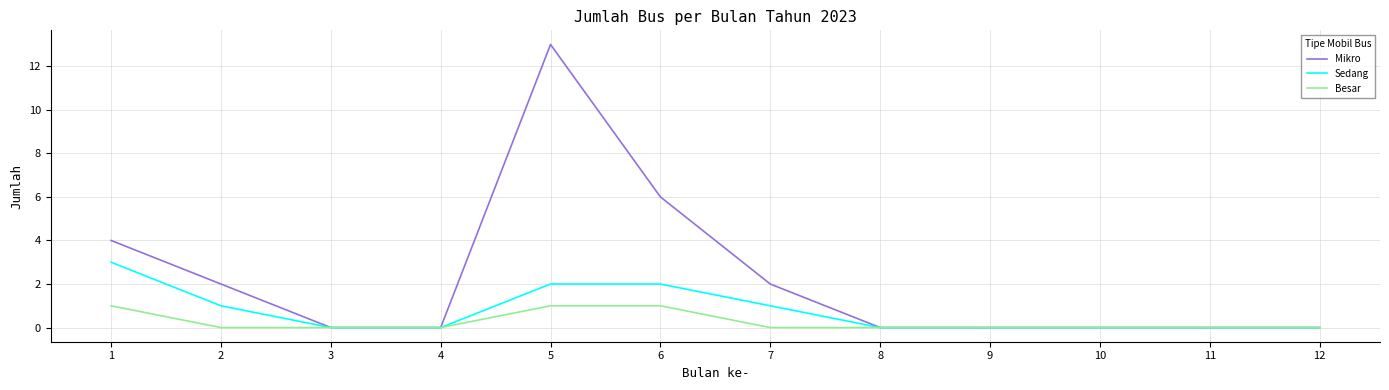

Which series changed the most between 3 and 7?

Mikro